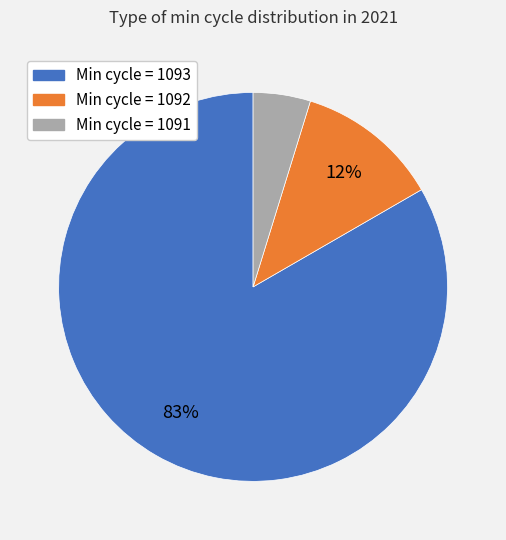

Is there any slice that represents more than half of the pie?

Yes